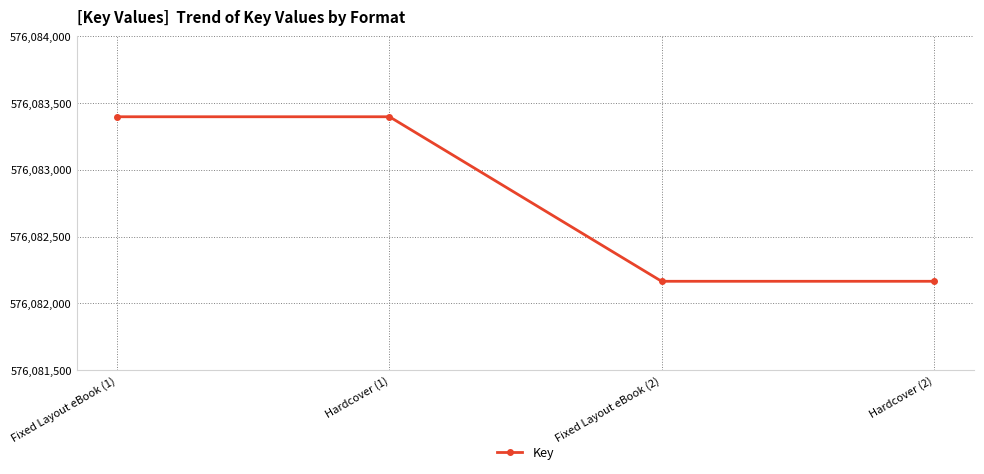

Count the values in the range 576082165 to 576083397.

4